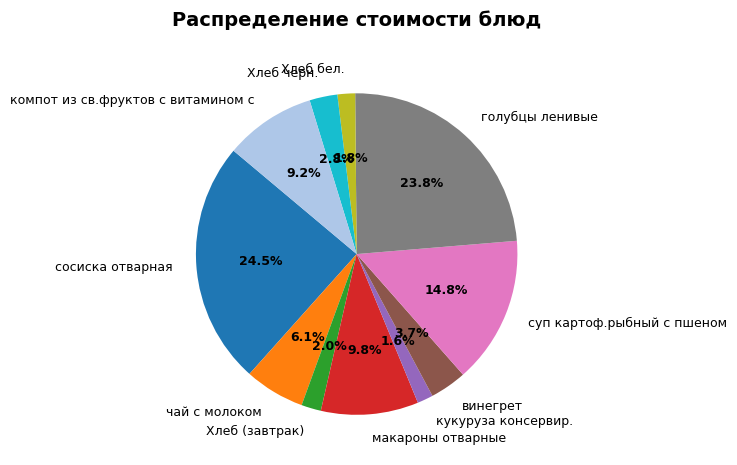

Between голубцы ленивые and чай с молоком, which is larger?

голубцы ленивые